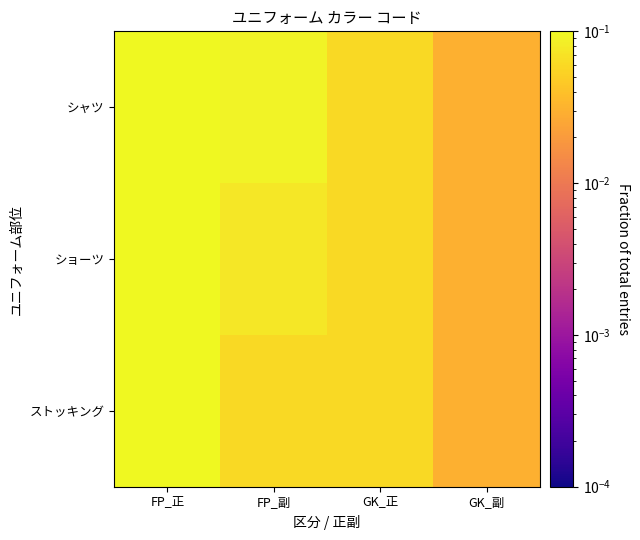

Which label corresponds to the largest value in the chart?

FP_正